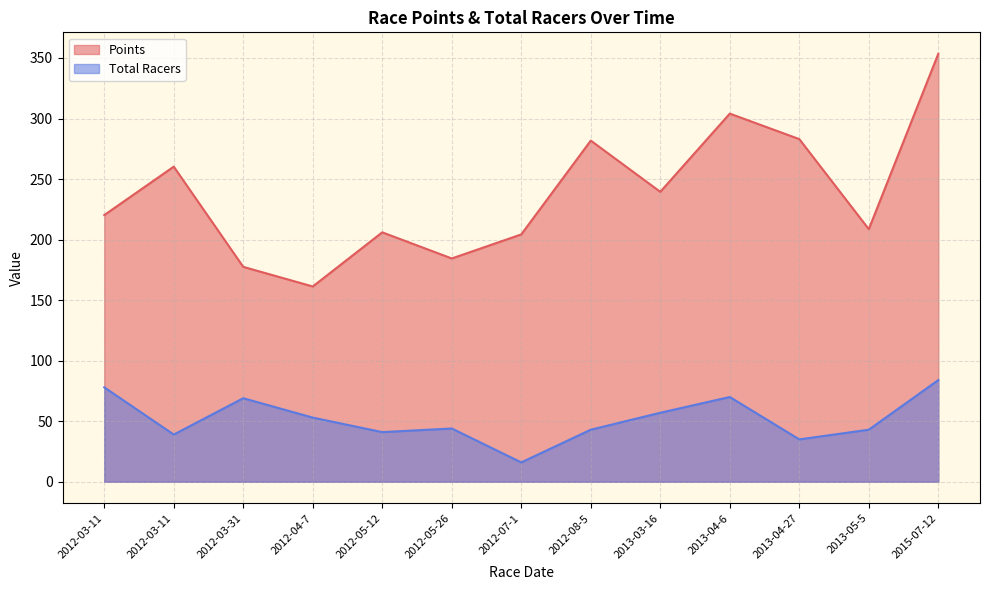

Is it true that Points equals 161.3 at 2012-04-7?

True